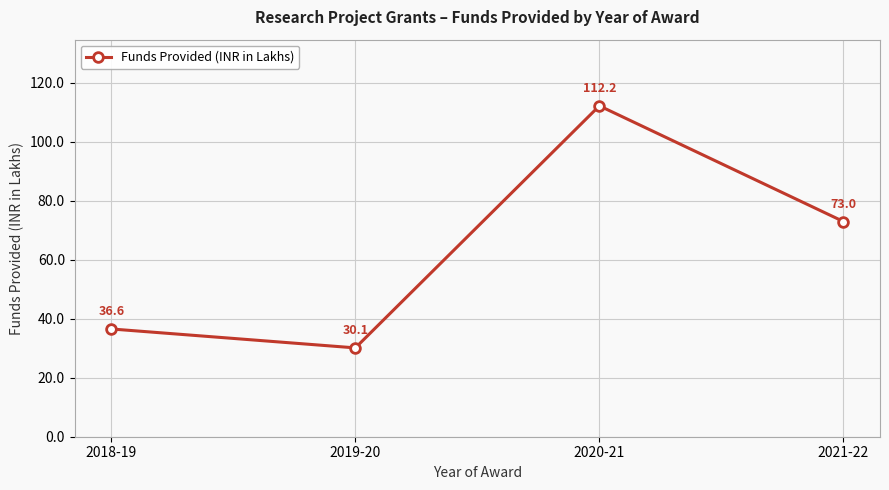

How many interior local peaks (higher than both neighbors) does the data have?

1